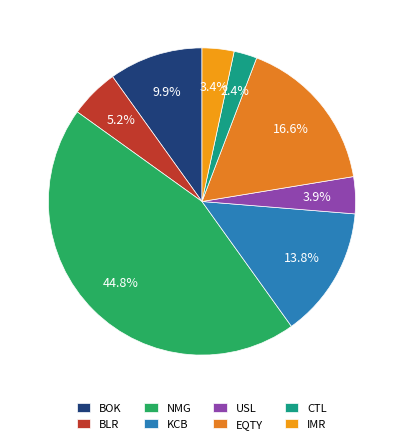

How many slices are in this pie chart?

8